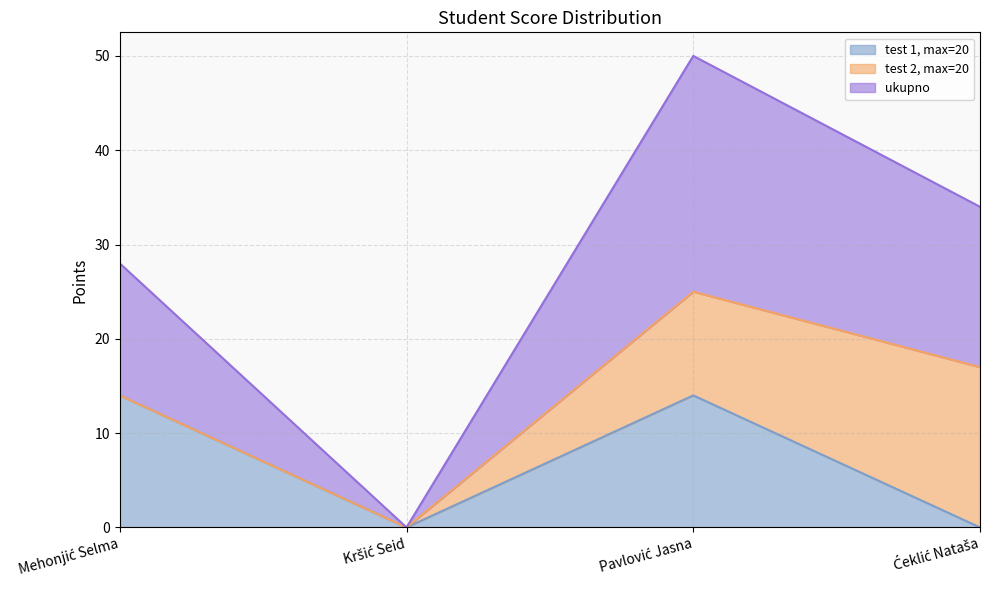

What is the sum of the test 1, max=20 values at Pavlović Jasna and Mehonjić Selma?

28